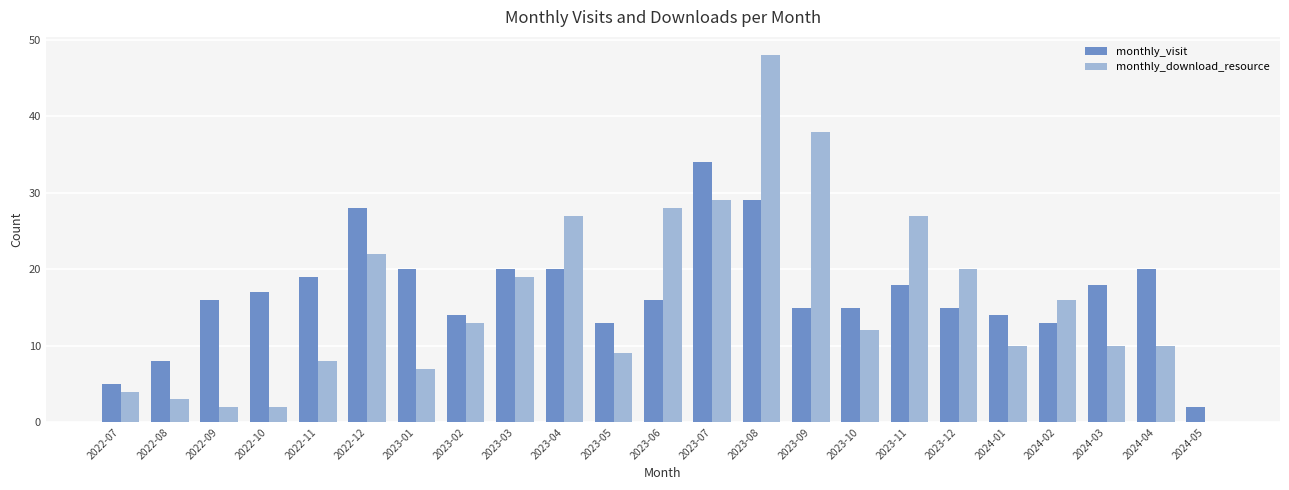

Which category has the highest value in the monthly_visit series?

2023-07